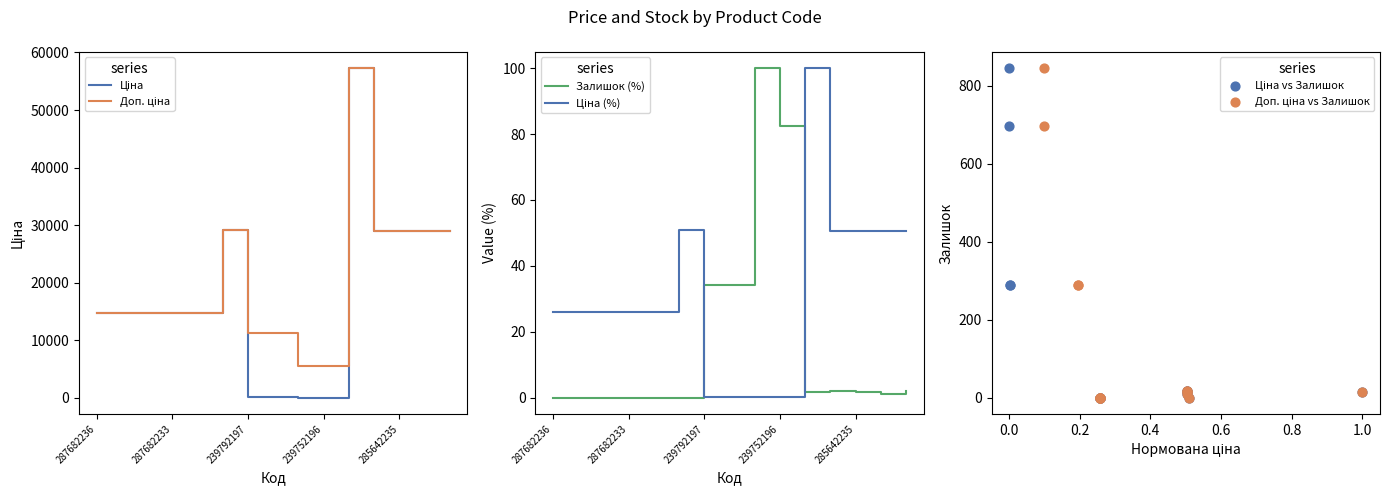

Which series contains the highest Y value?

Ціна